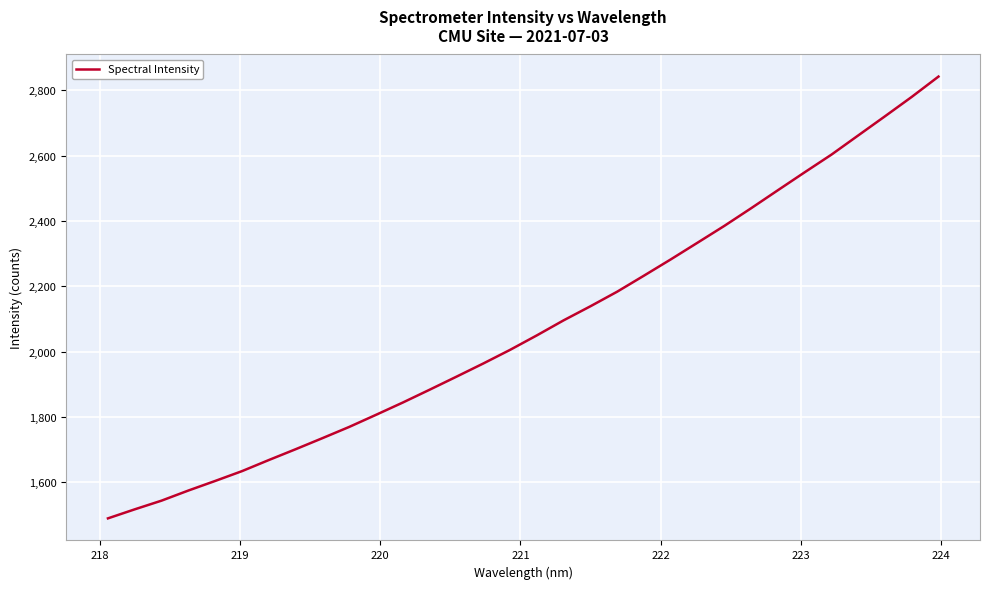

What is the difference between the maximum and minimum values?

1353.0